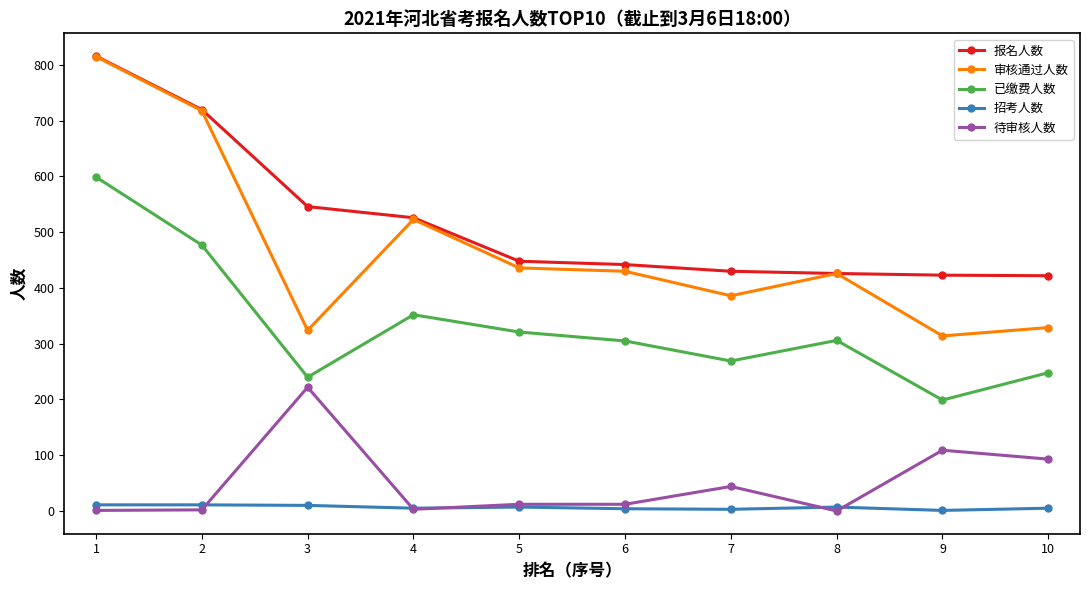

Is it true that 审核通过人数 equals 181 at 7?

False